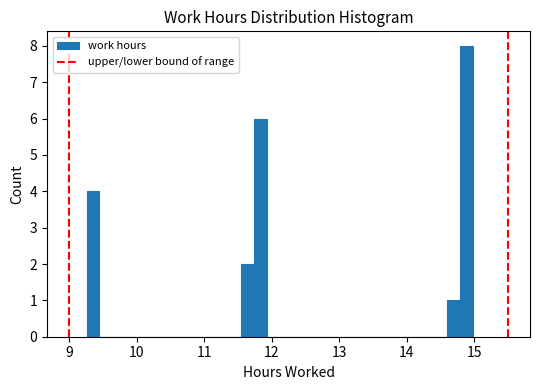

Read against the x-axis, roughly where is the centre of the tallest bar?

14.9